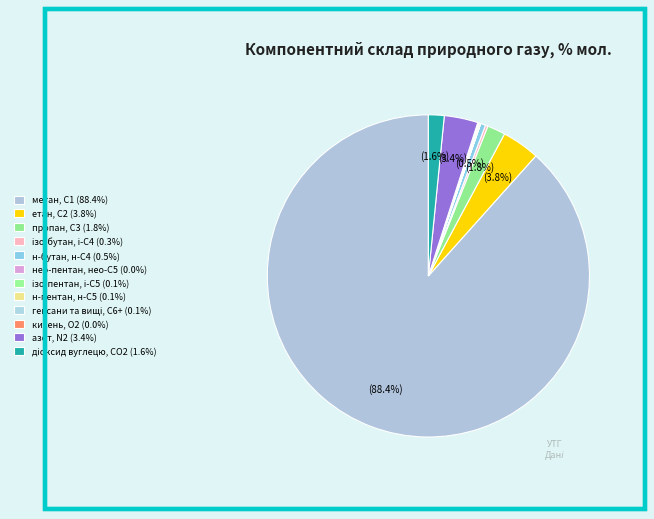

Rank the categories by value from lowest to highest.

нео-пентан, нео-С5, кисень, О2, гексани та вищі, С6+, н-пентан, н-С5, ізо-пентан, і-С5, ізо-бутан, і-С4, н-бутан, н-С4, діоксид вуглецю, CО2, пропан, С3, азот, N2, етан, С2, метан, С1